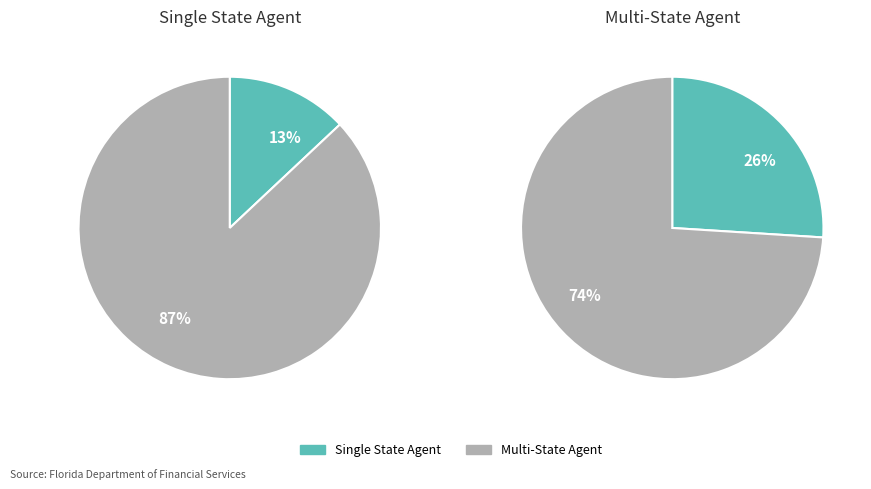

How many segments does this pie chart have?

2